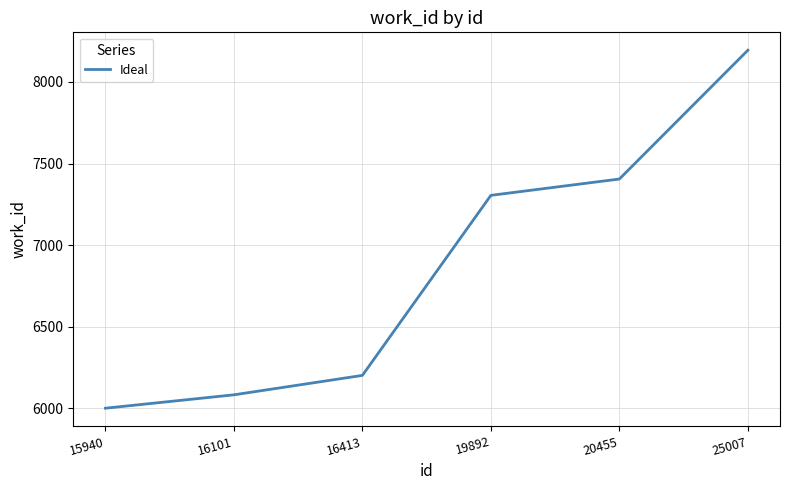

How many lines are shown in the chart?

1